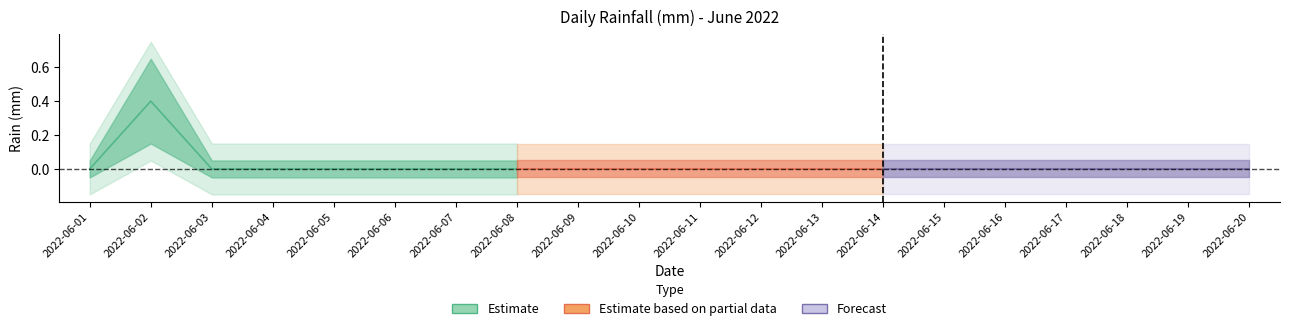

Which series has the largest range (max minus min)?

Estimate_upper